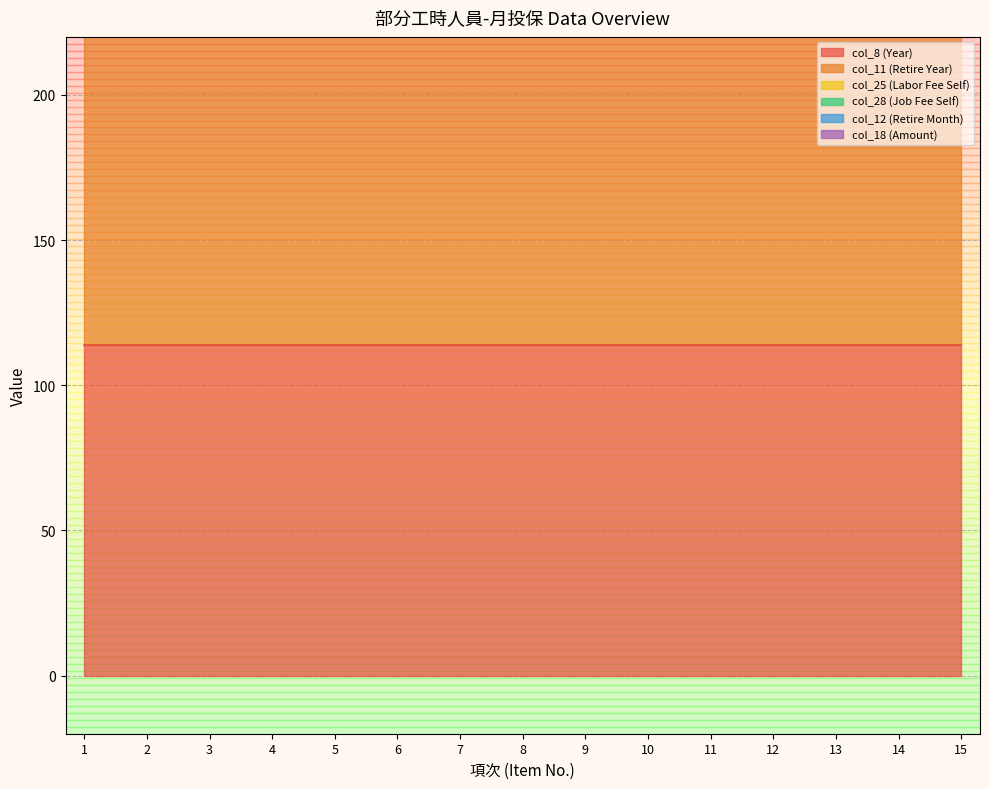

What is the spread (max minus min) of values at 2?

114